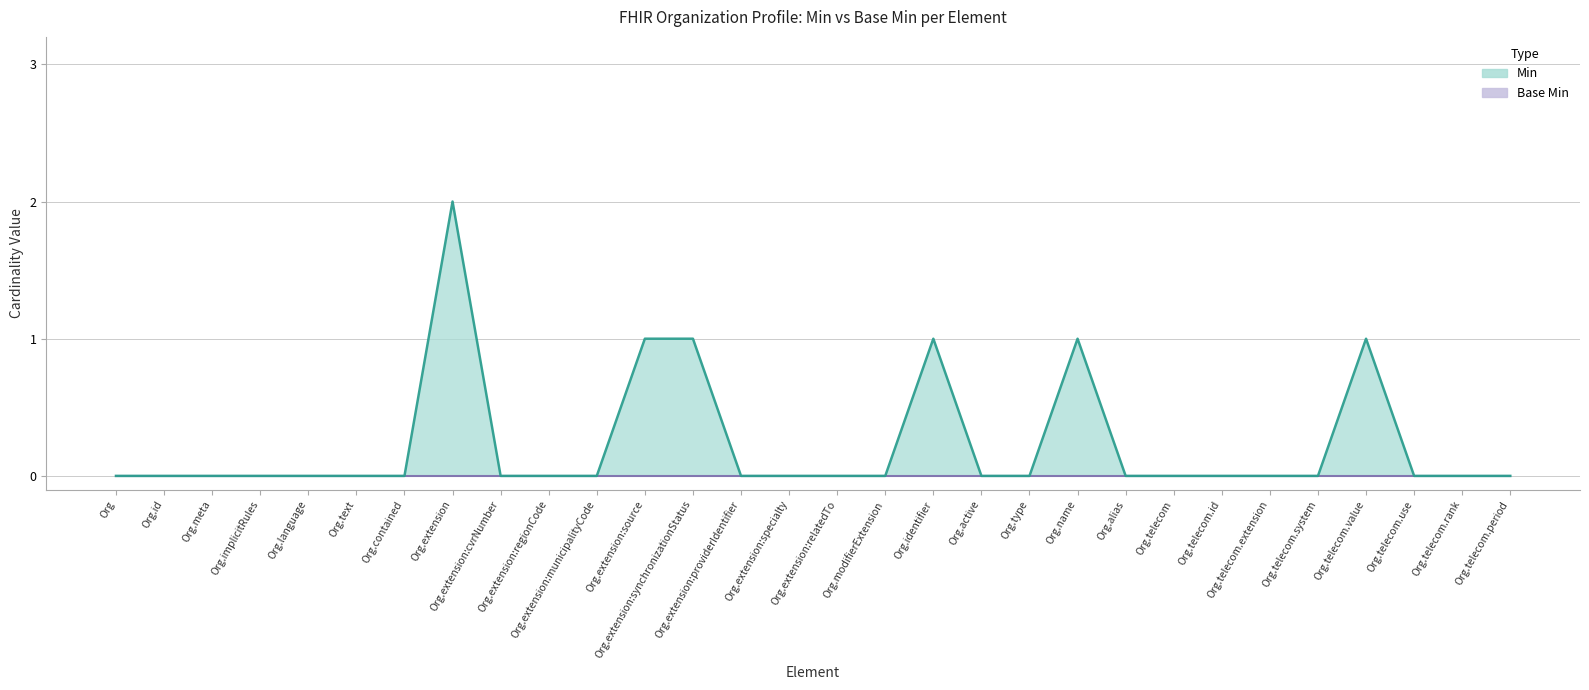

Rank the categories by value from highest to lowest.

Org.extension, Org.extension:source, Org.extension:synchronizationStatus, Org.identifier, Org.name, Org.telecom.value, Org, Org.id, Org.meta, Org.implicitRules, Org.language, Org.text, Org.contained, Org.extension:cvrNumber, Org.extension:regionCode, Org.extension:municipalityCode, Org.extension:providerIdentifier, Org.extension:specialty, Org.extension:relatedTo, Org.modifierExtension, Org.active, Org.type, Org.alias, Org.telecom, Org.telecom.id, Org.telecom.extension, Org.telecom.system, Org.telecom.use, Org.telecom.rank, Org.telecom.period